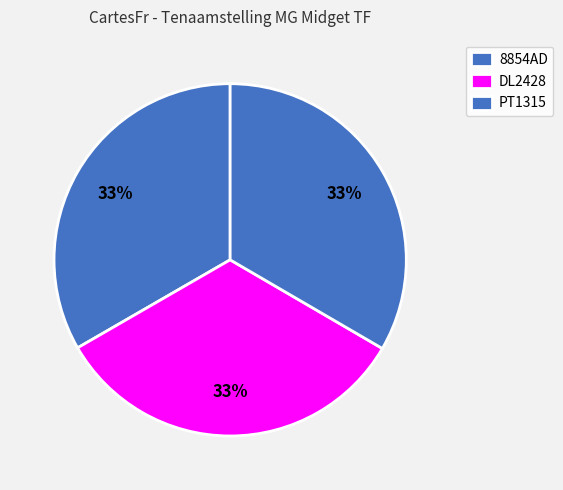

Which slice is the largest?

PT1315